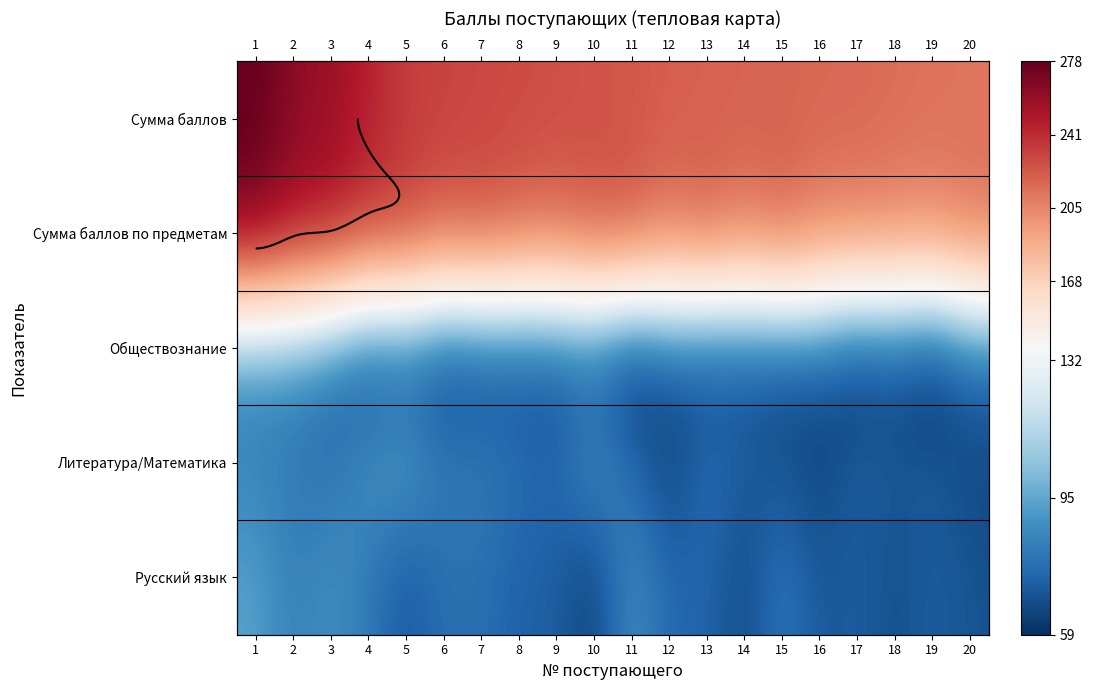

At 18, list the series in order from smallest to largest.

Русский язык, Обществознание, Литература/Математика, Сумма баллов по предметам, Сумма баллов